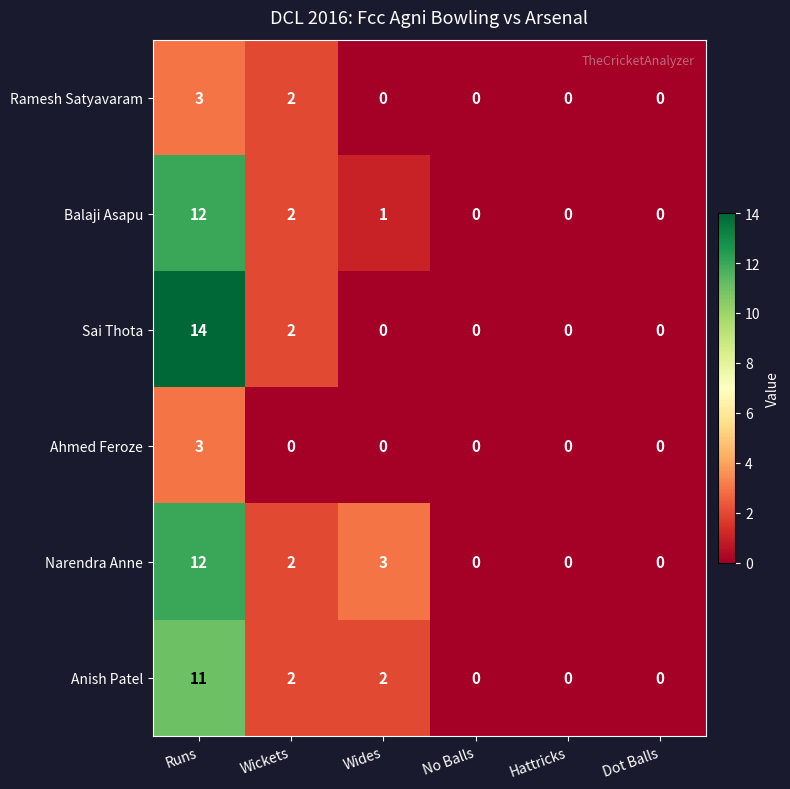

What is the difference between the maximum and minimum values in the Anish Patel series?

11